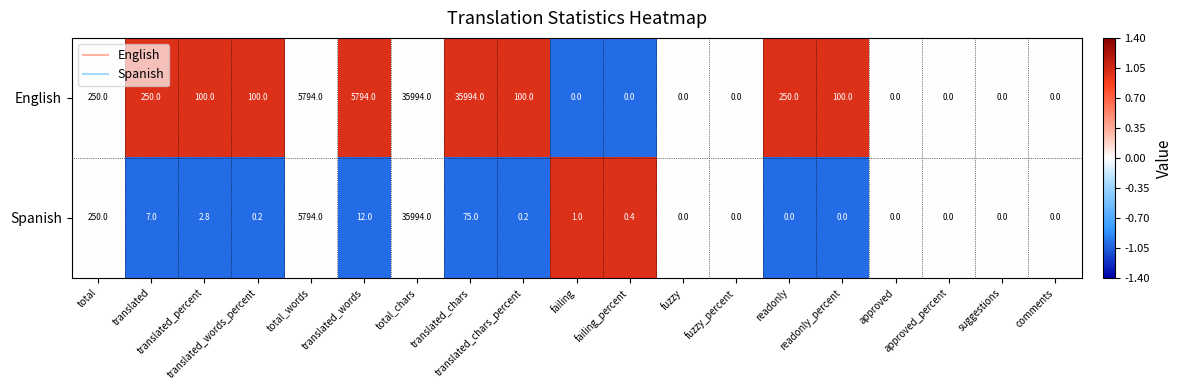

What is the difference between the maximum and minimum values in the English series?

35994.0